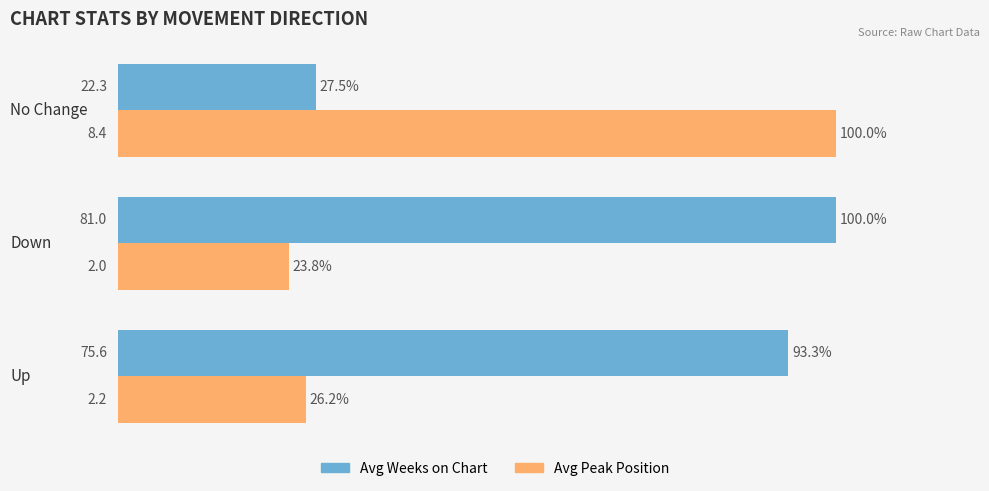

Which series has the largest total across all categories?

Avg Weeks on Chart